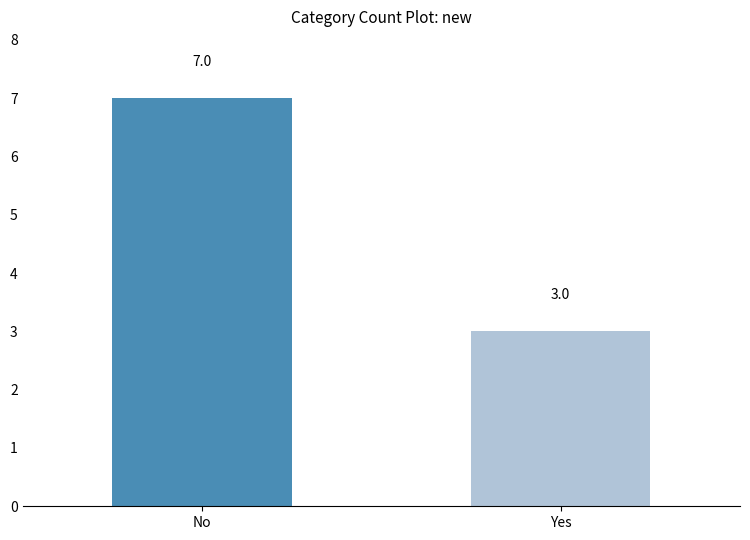

What is the label of the 2nd bar from the left?

Yes